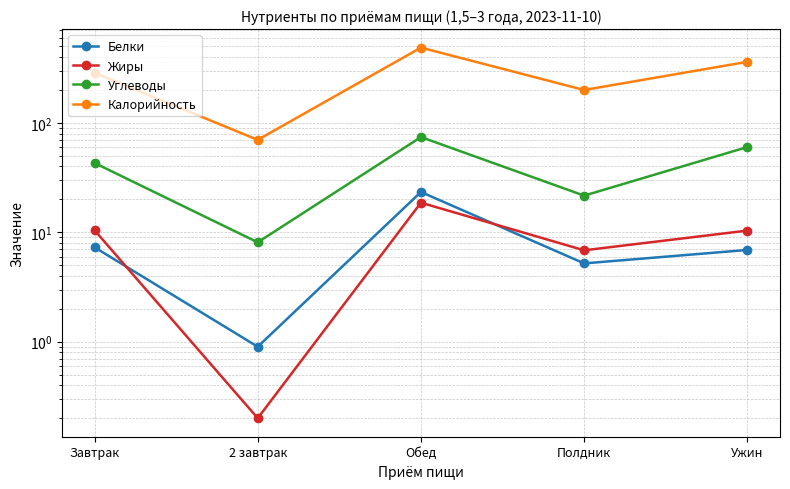

What is the approximate value of Углеводы at Полдник?

21.6